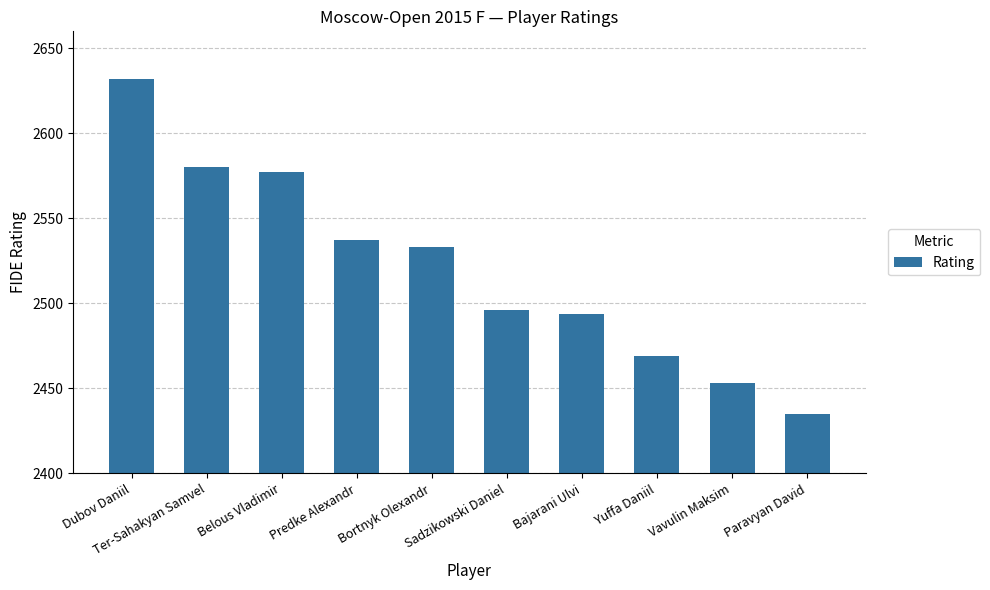

Reading right to left, list all the values displayed in this chart.

Paravyan David=2435	Vavulin Maksim=2453	Yuffa Daniil=2469	Bajarani Ulvi=2494	Sadzikowski Daniel=2496	Bortnyk Olexandr=2533	Predke Alexandr=2537	Belous Vladimir=2577	Ter-Sahakyan Samvel=2580	Dubov Daniil=2632